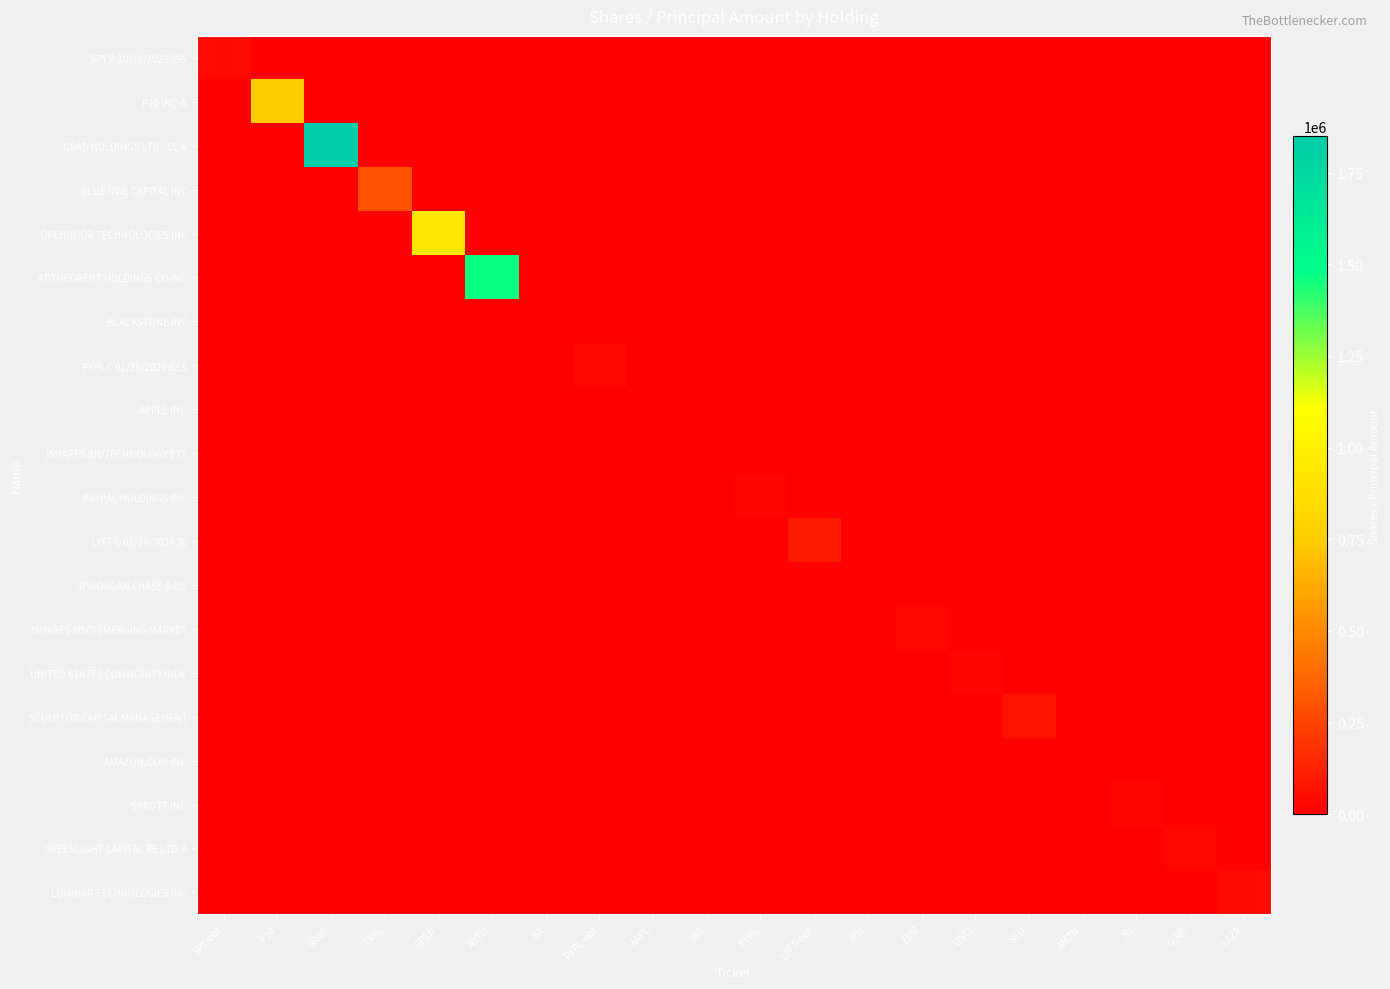

At how many categories does at least one series exceed 1689658?

1